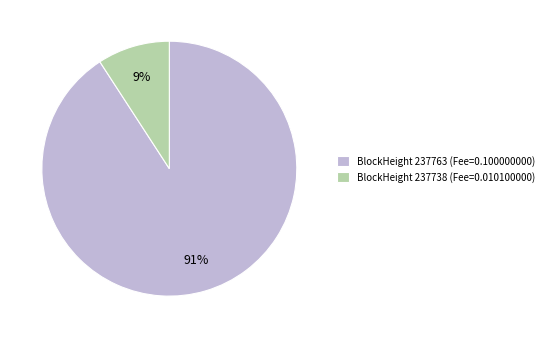

Which slice is the largest?

BlockHeight 237763 (Fee=0.100000000)